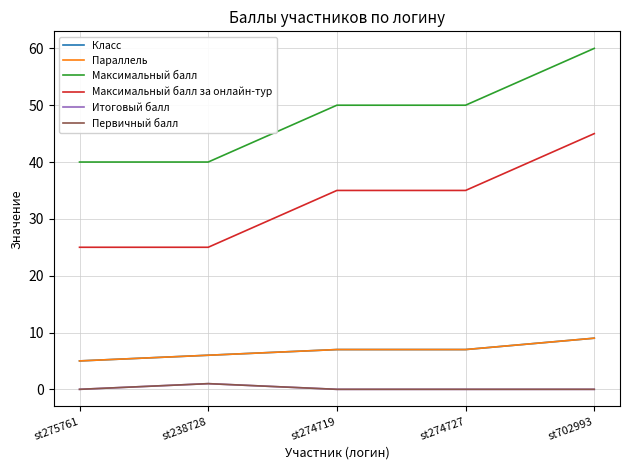

True or false: Первичный балл and Максимальный балл cross at least once.

False